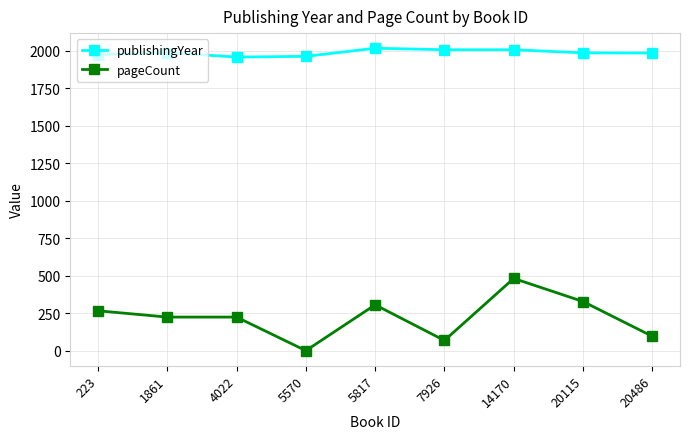

Is it true that publishingYear equals 1959 at 4022?

True